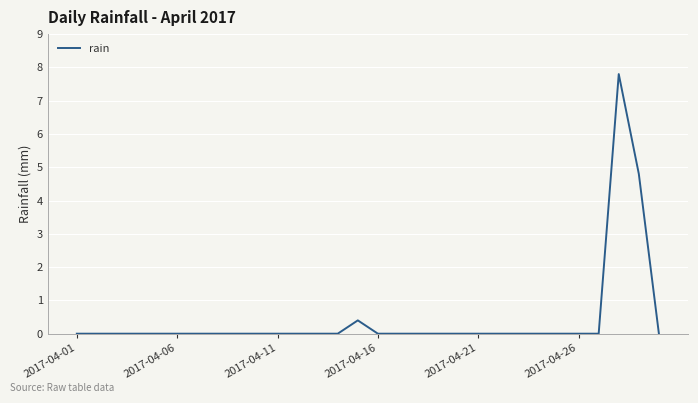

What is the difference between the second highest and second lowest values?

4.8